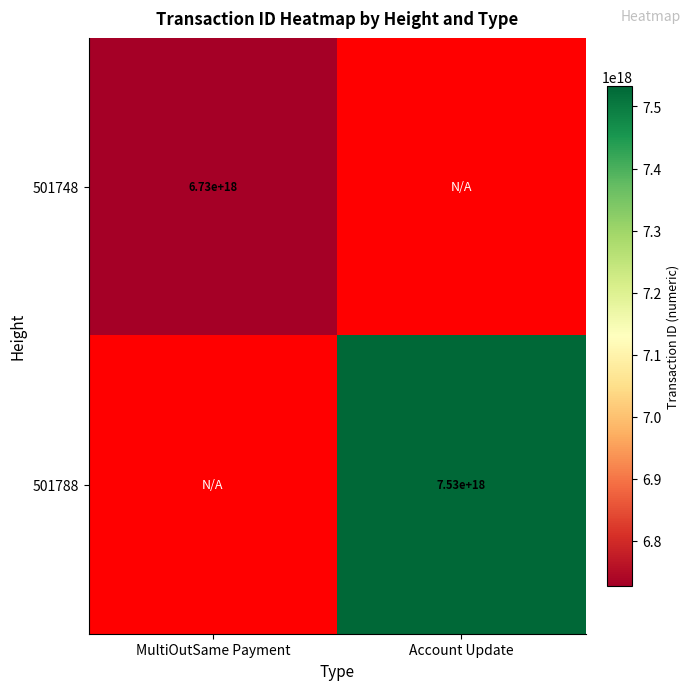

List the series in order of their peak value, highest first.

501788, 501748